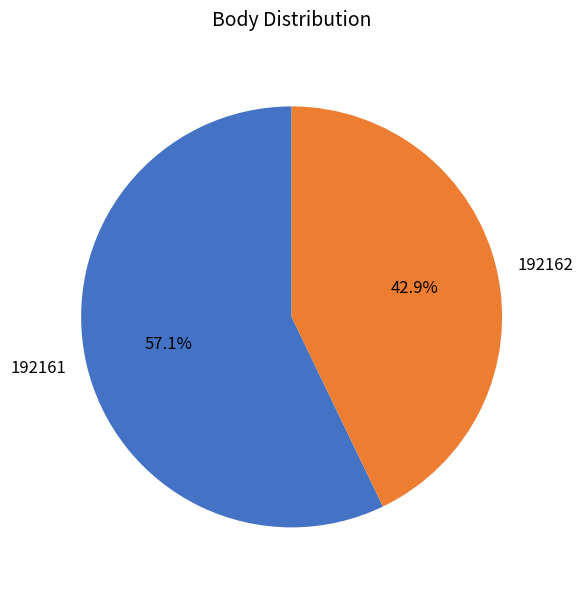

To the nearest percent, what is the difference between the largest and smallest slice percentages?

14%